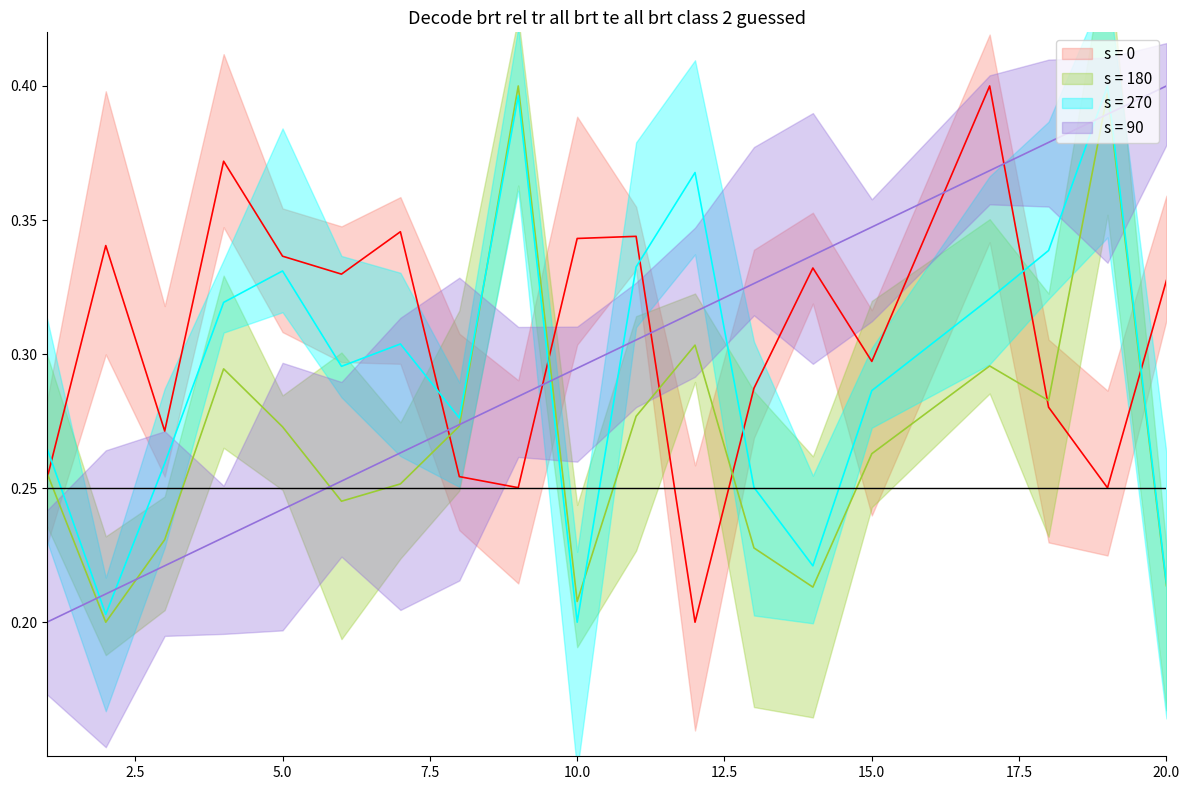

At how many categories does at least one series exceed 0?

19